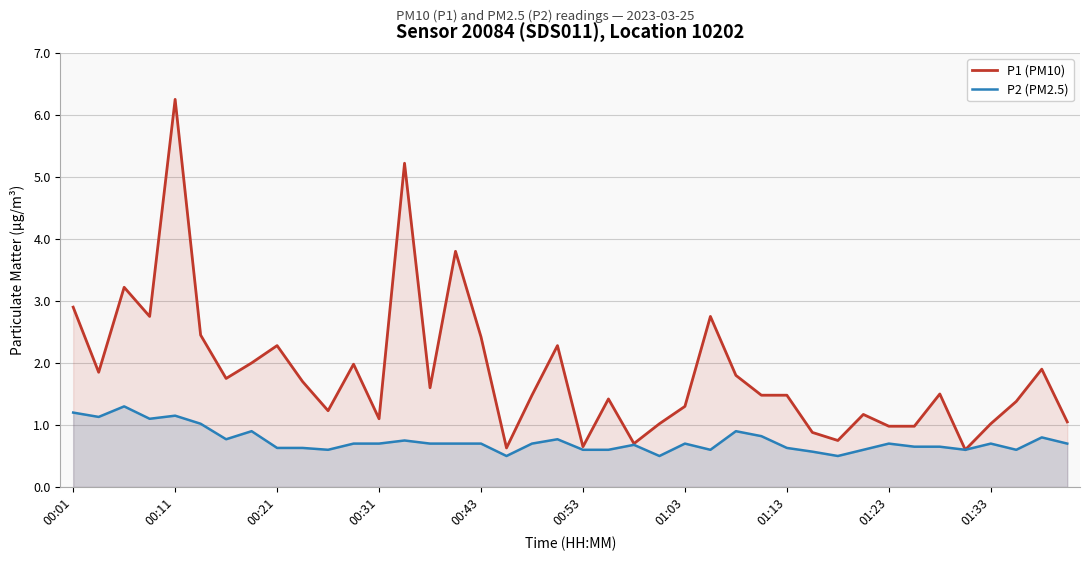

True or false: P1 (PM10) and P2 (PM2.5) cross at least once.

False